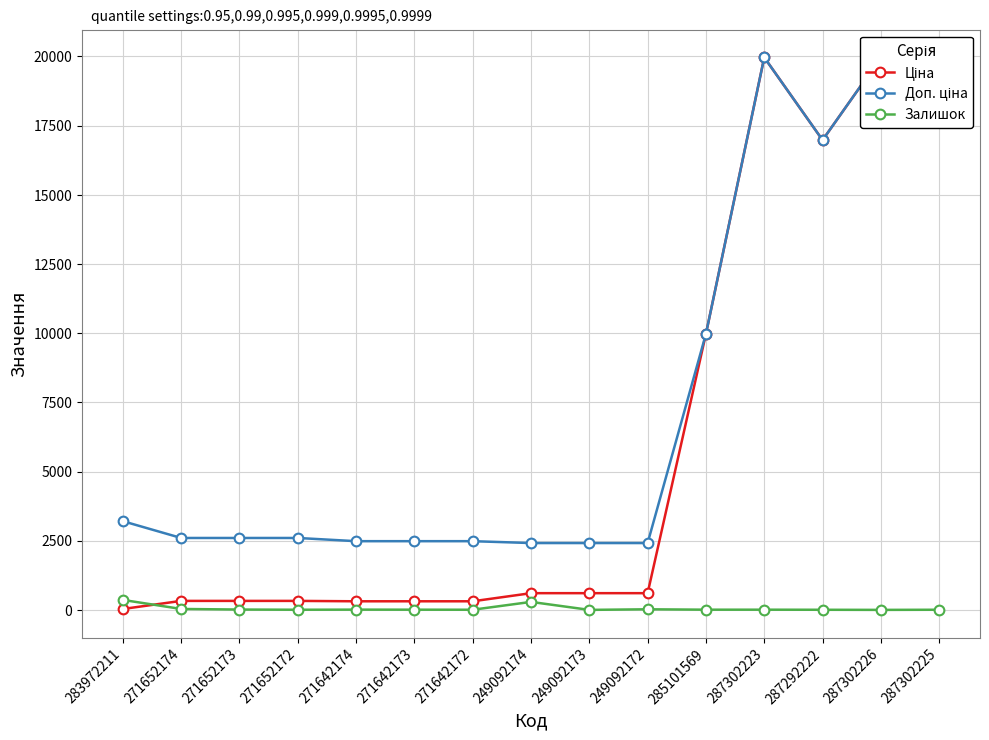

How many positive values does the Залишок series have?

13